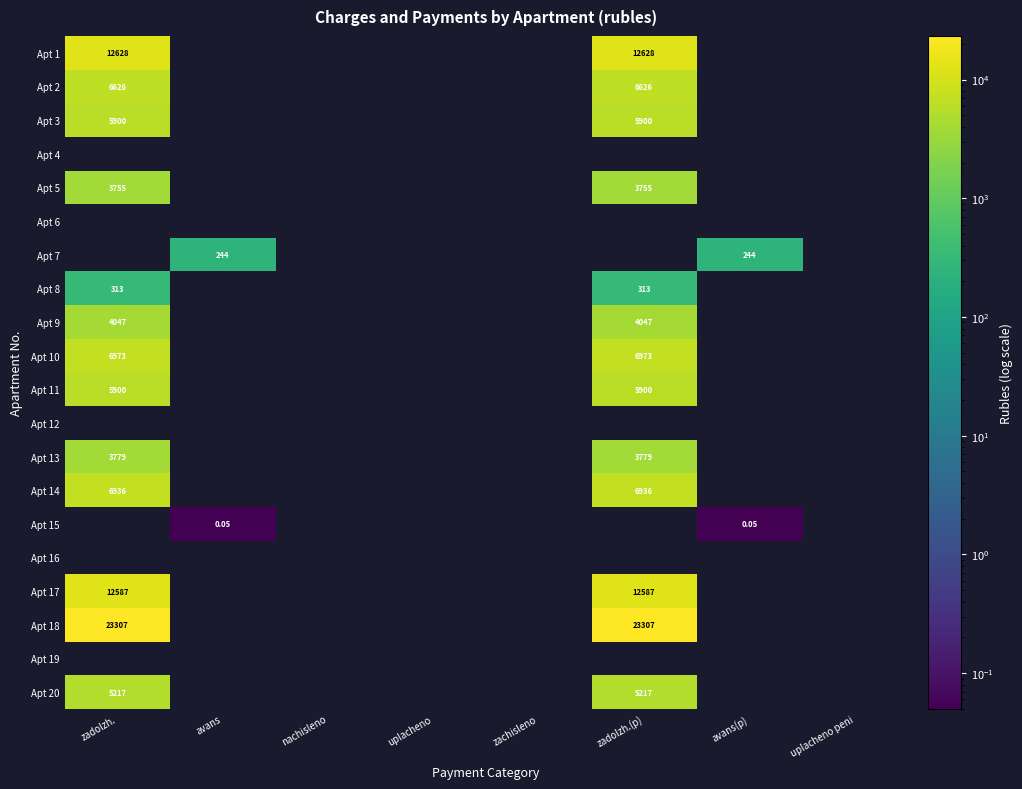

What is the greatest value displayed?

23306.8